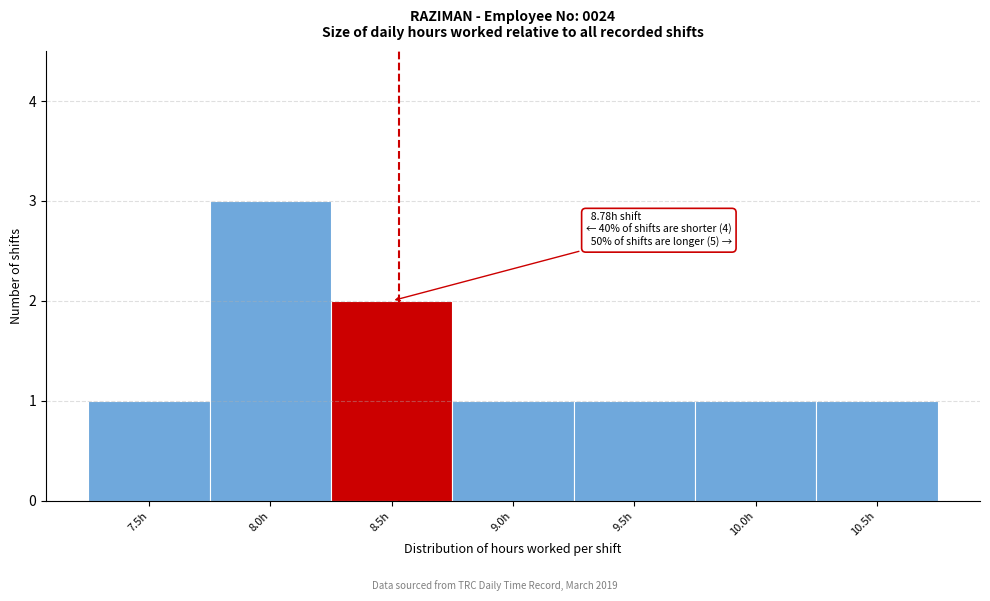

Reading right to left, extract all data points from this chart.

1	1	1	1	2	3	1